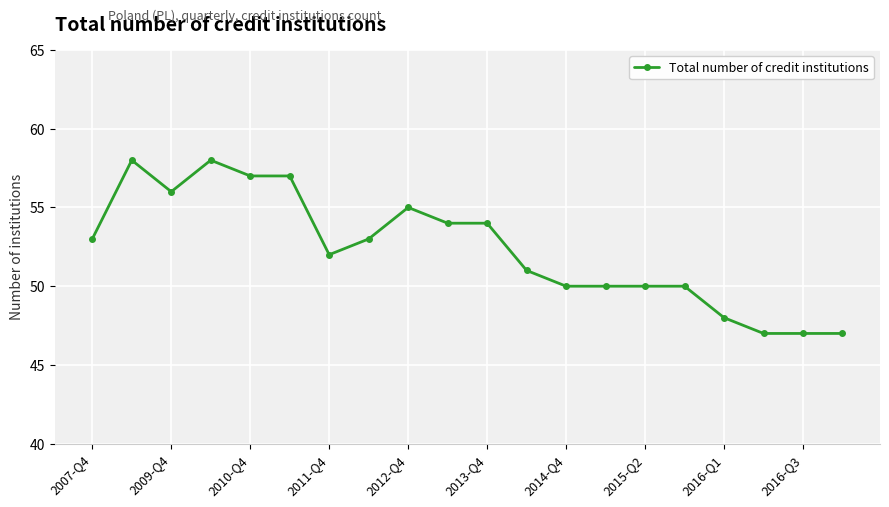

What is the smallest value displayed?

47